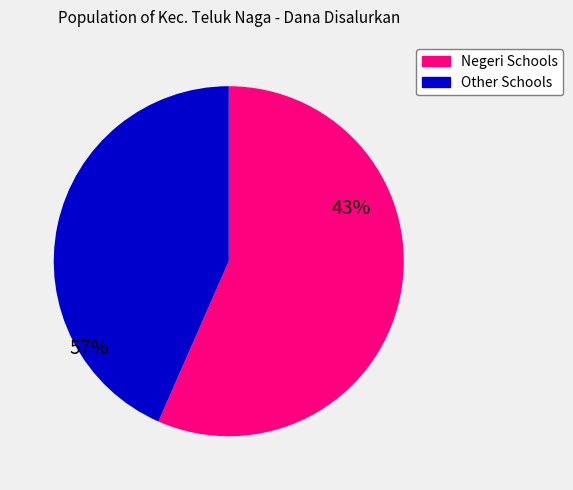

Count the number of slices in the pie.

2